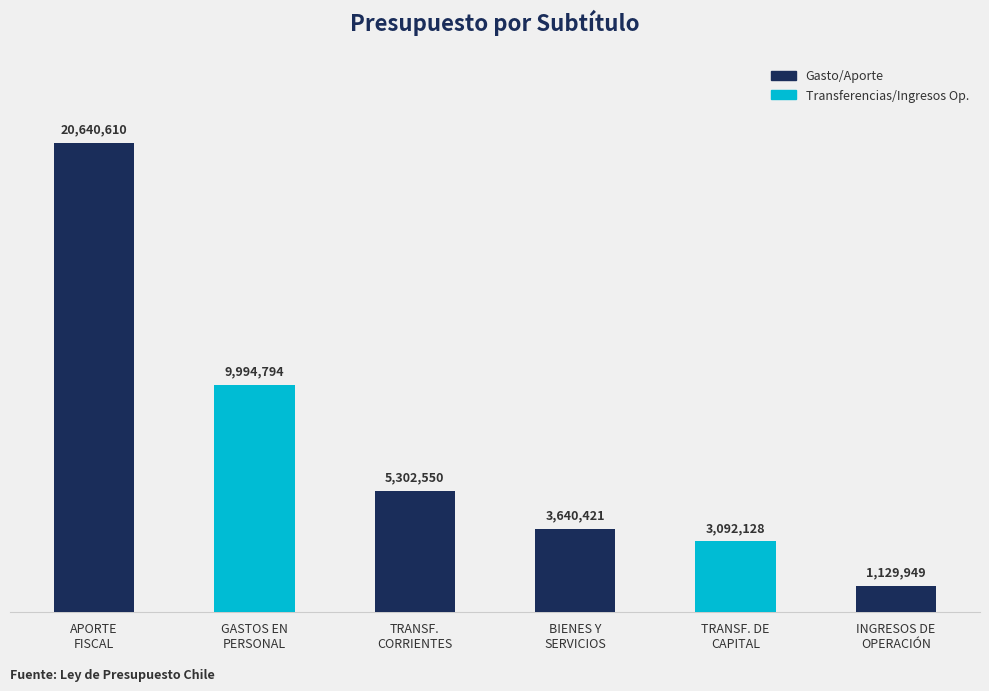

True or false: the data shows 2187931 at BIENES Y
SERVICIOS.

False